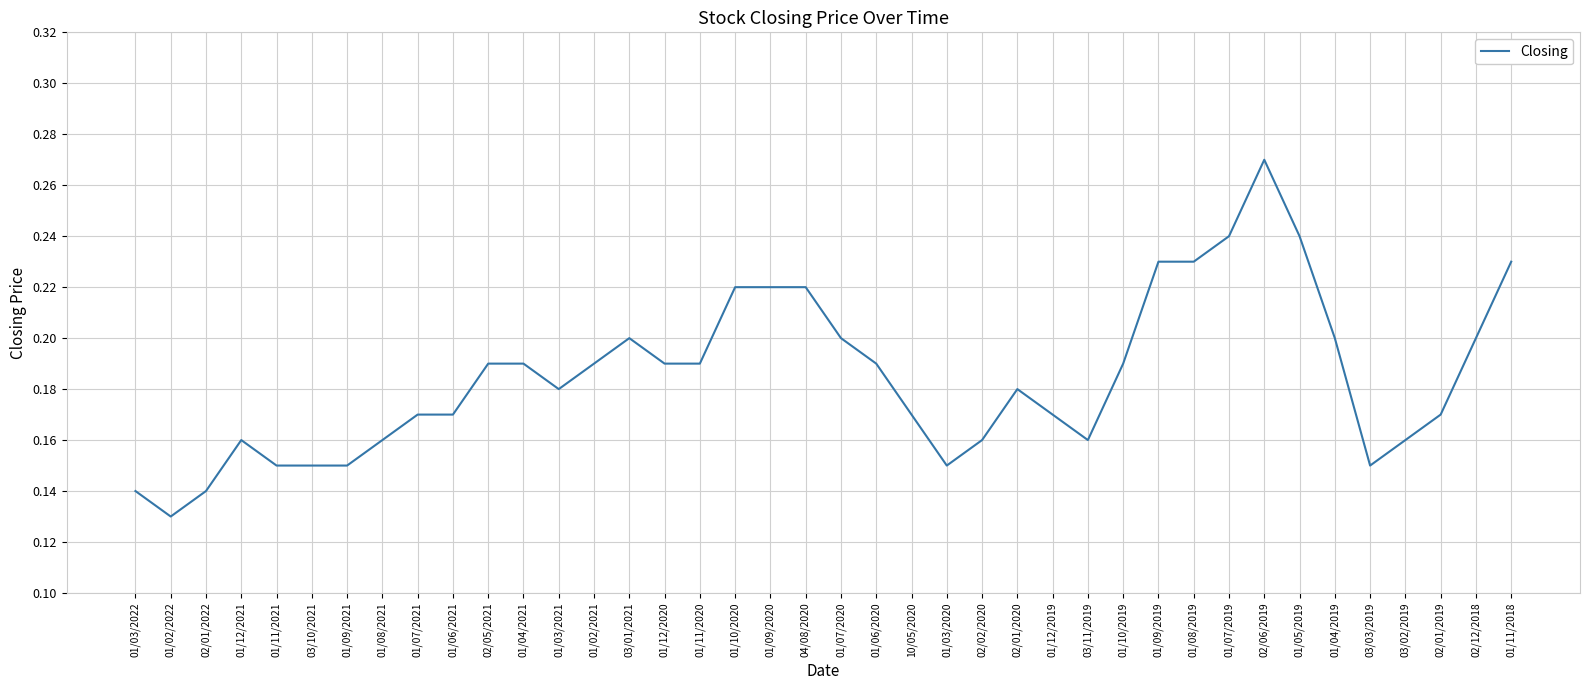

Between 01/04/2019 and 03/10/2021, which is larger?

01/04/2019